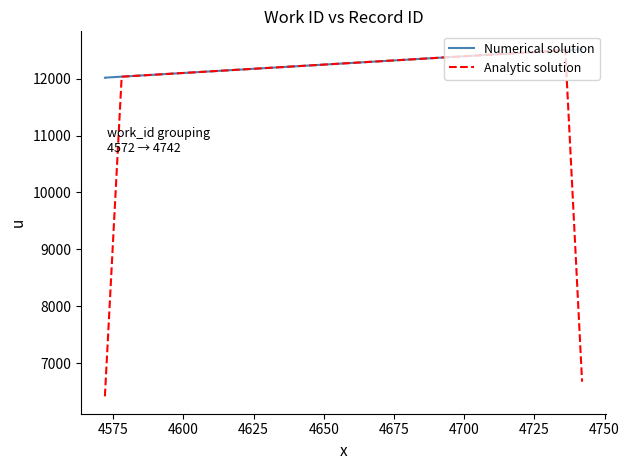

What is the change in value from 4572 to 4742?

+510